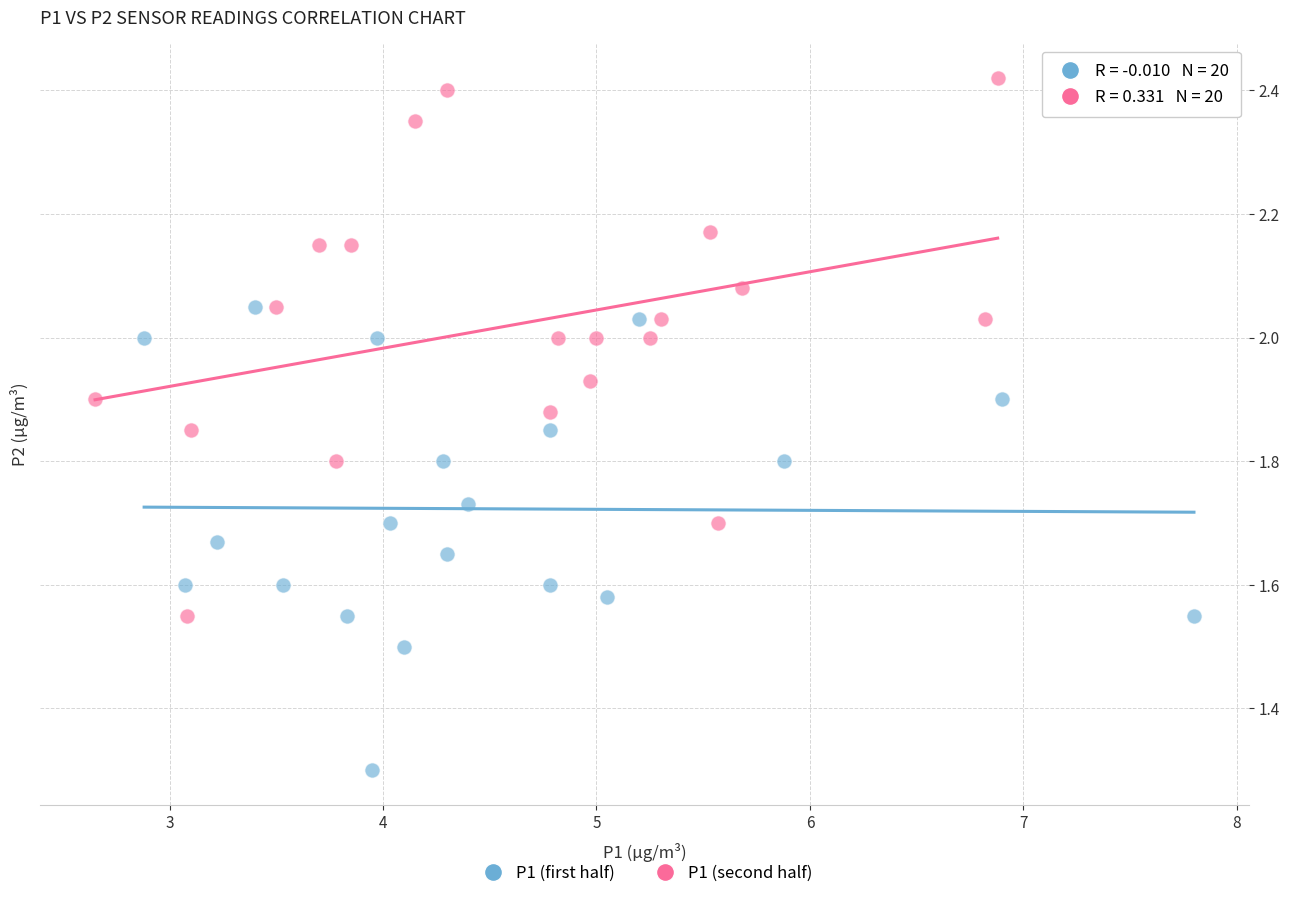

What are all the series names shown in the legend?

P1 (first half), P1 (second half)